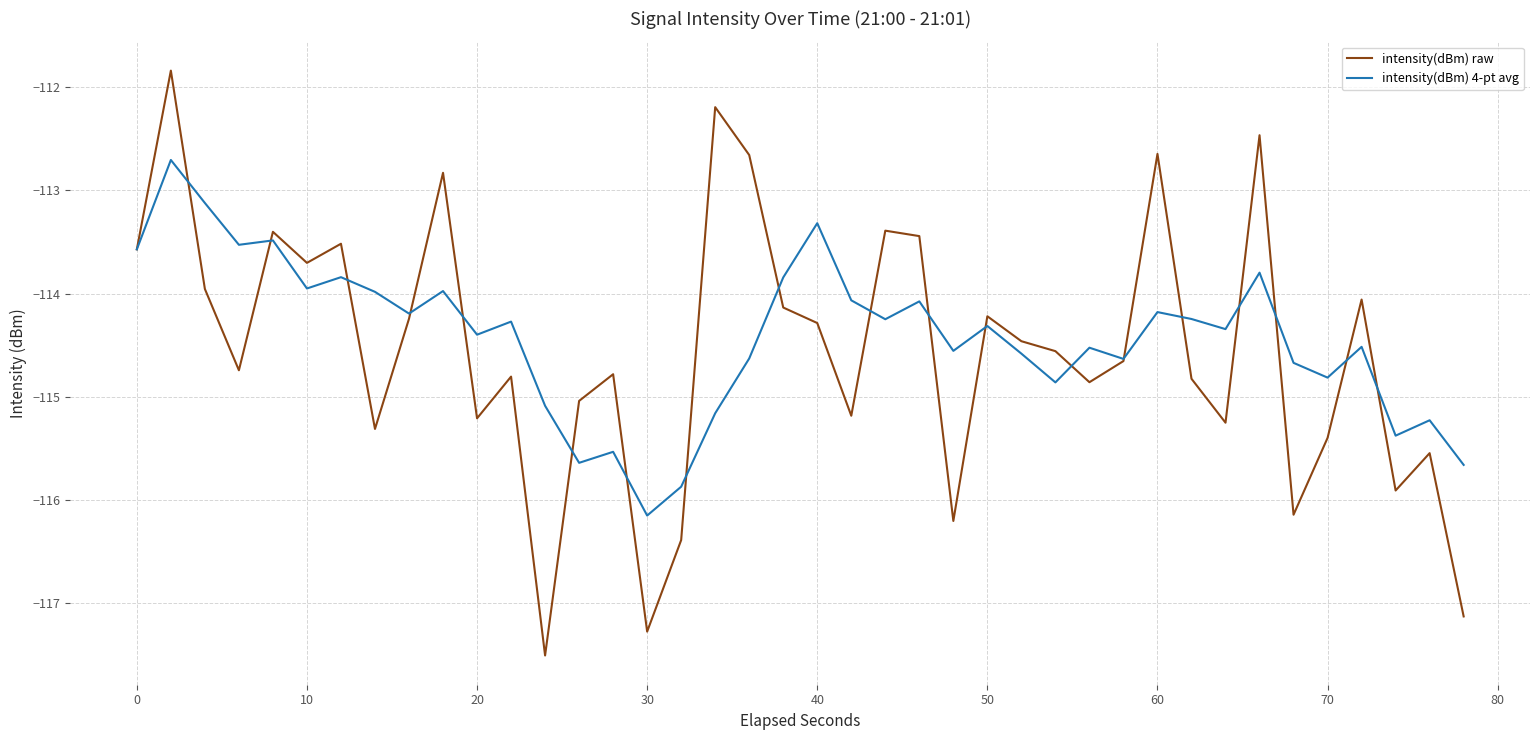

Rank the series by their average value, from lowest to highest.

intensity(dBm) raw, intensity(dBm) 4-pt avg